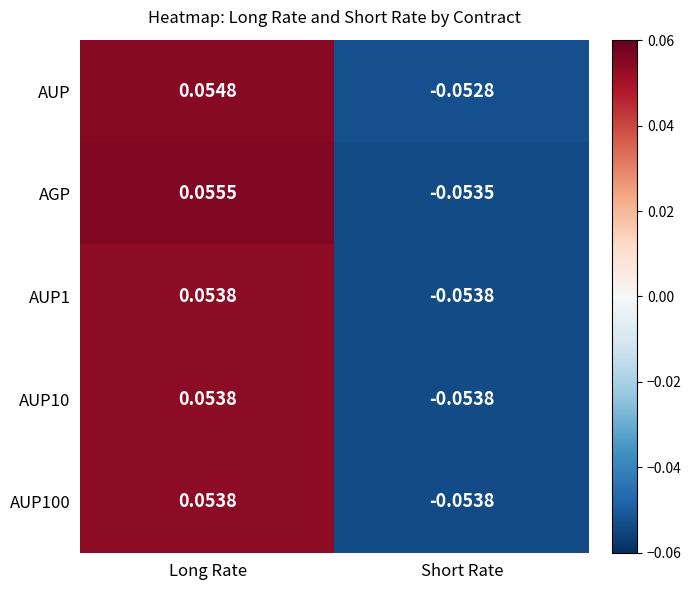

Which category has the lowest value in the AUP100 series?

Short Rate